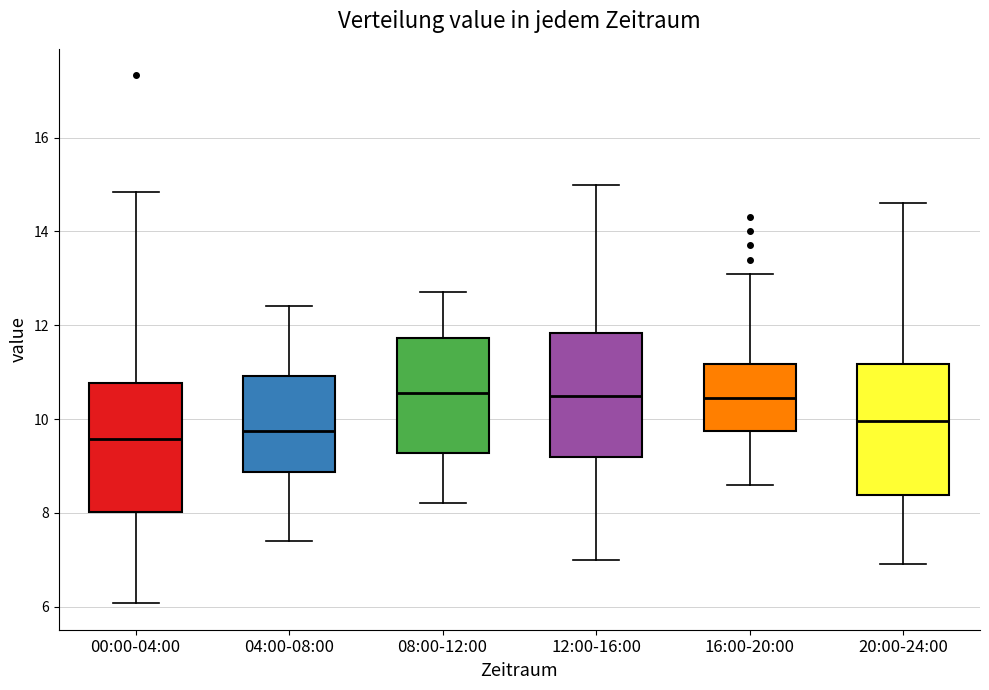

Where is the lower edge of the box for 00:00-04:00 on the y-axis? The values are not printed on the chart, so give them approximately, as read against the axis.

8.0